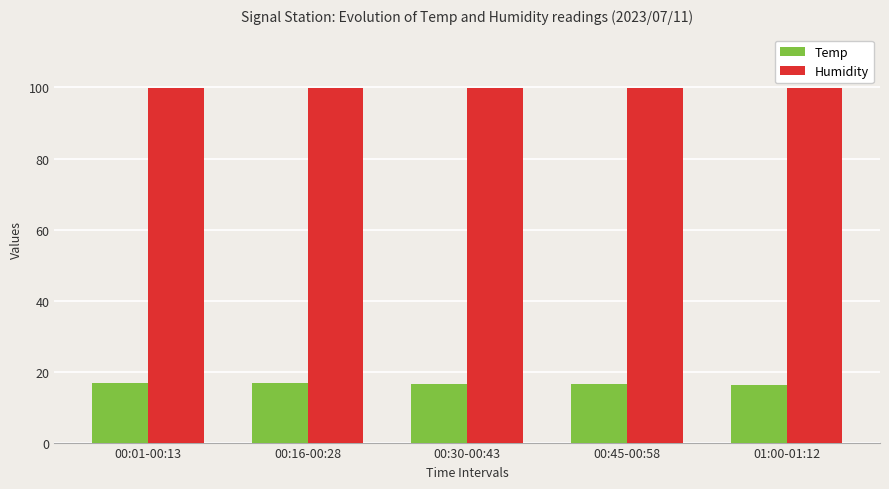

List the series in order of their peak value, lowest first.

Temp, Humidity